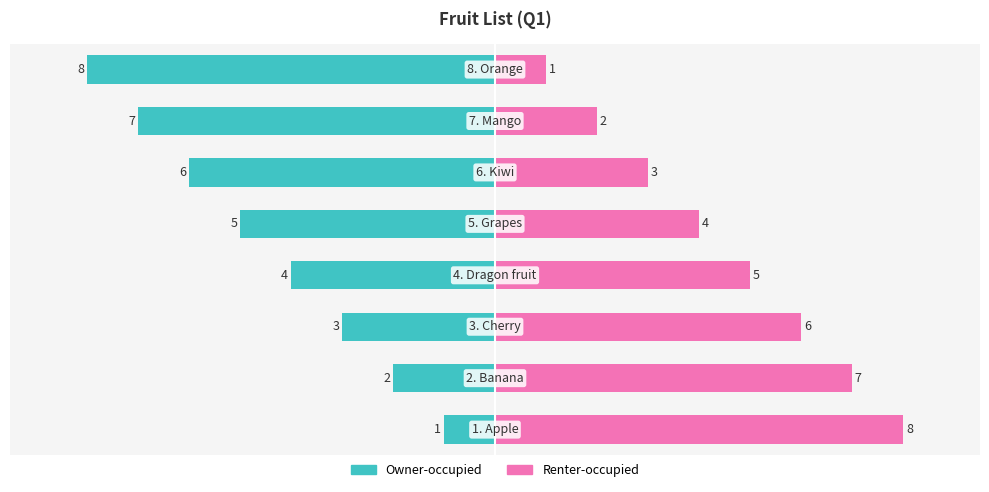

What is the average value of the Renter-occupied series?

4